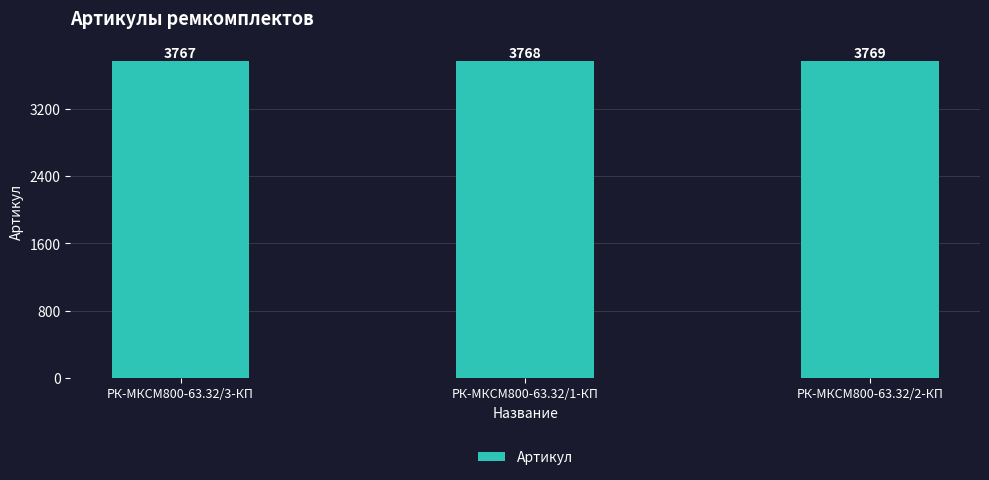

What is the value of the 2nd bar from the left?

3768